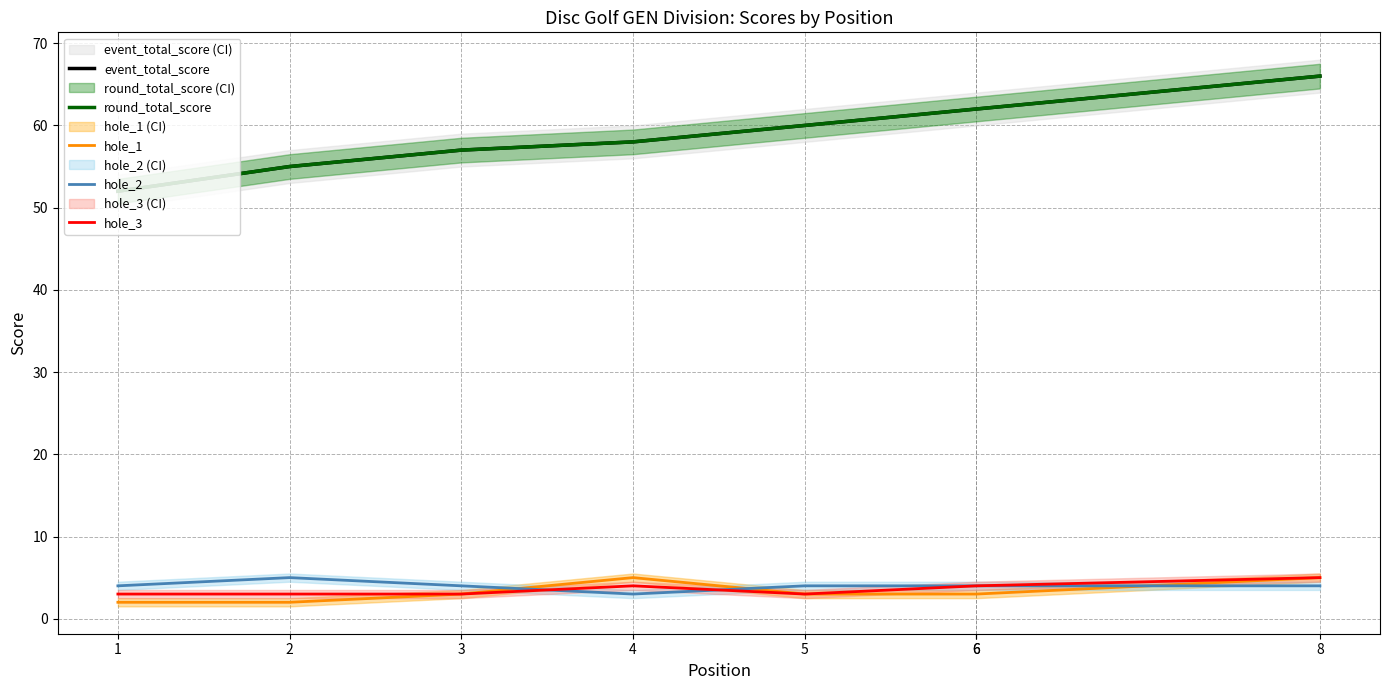

How many data points in round_total_score are less than 60?

4